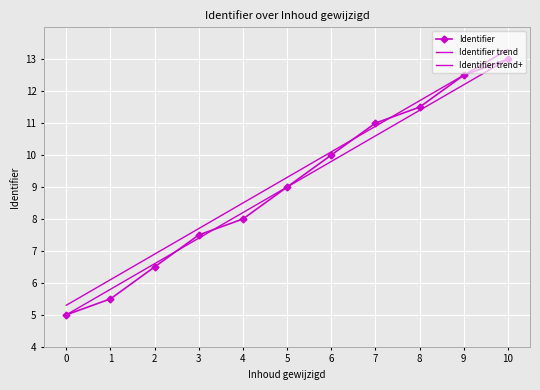

Which series changed the most between 0 and 9?

Identifier